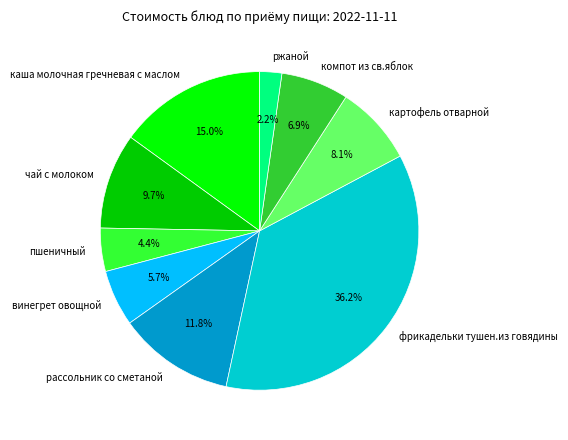

To the nearest percent, what is the average slice percentage?

11%